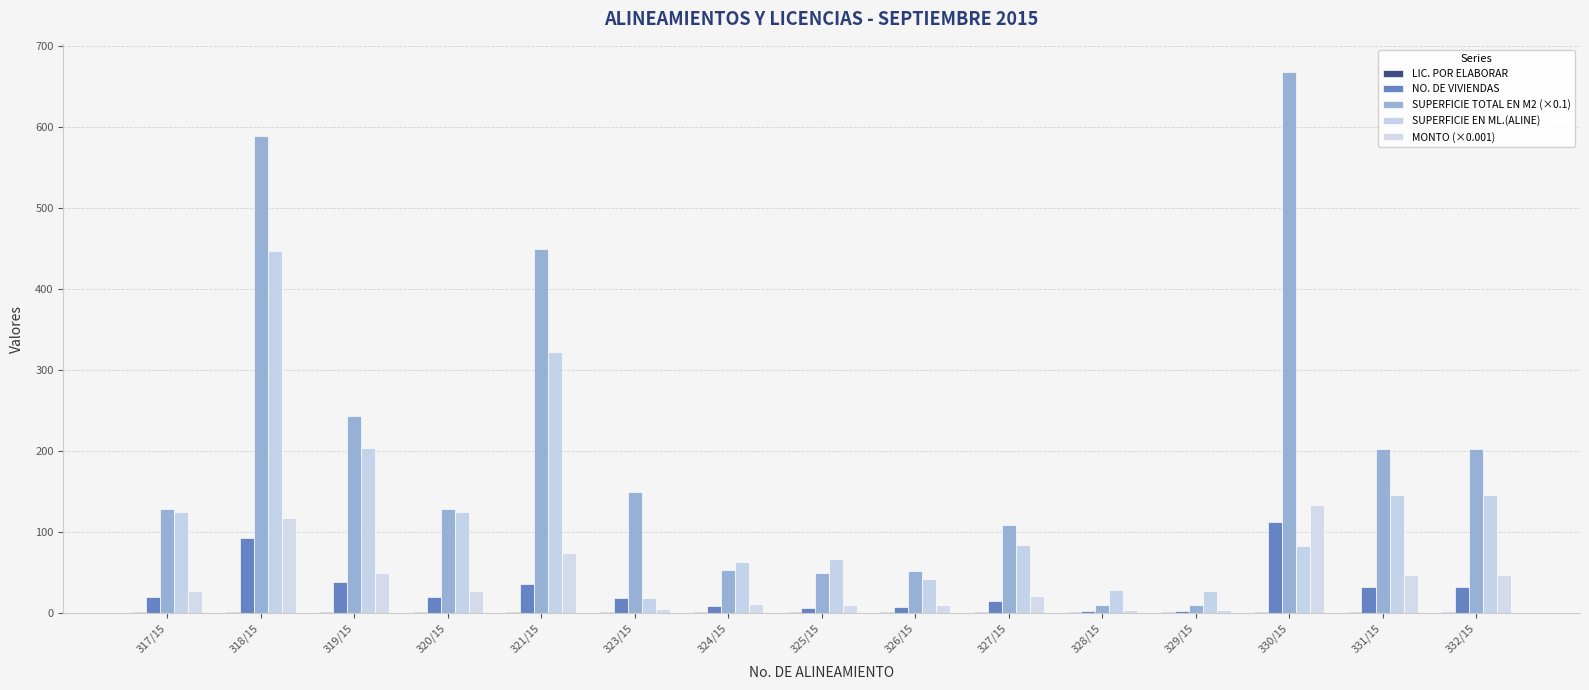

What position from the right is 332/15?

1